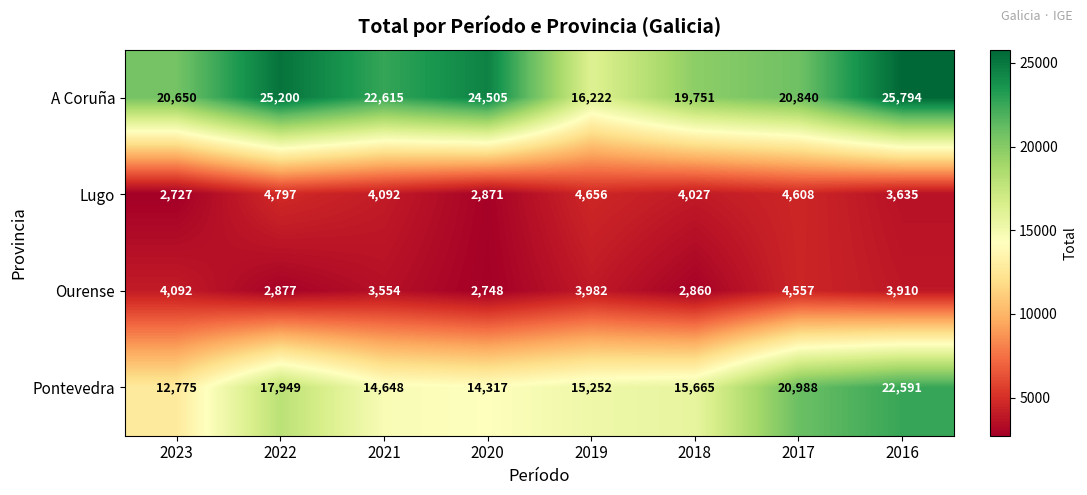

How many categories are shown in the chart?

8